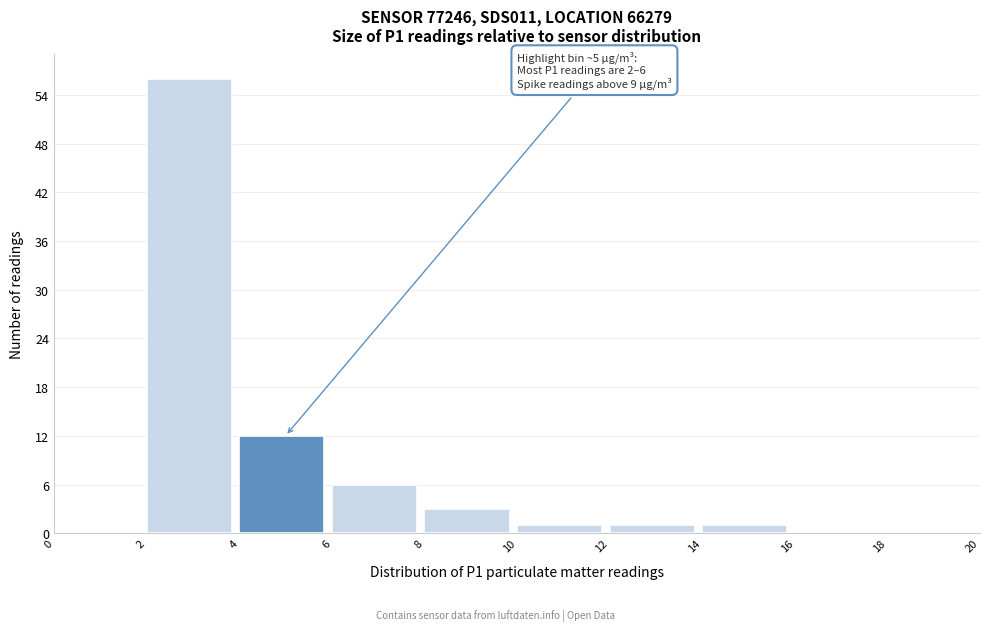

Over which range of the x-axis is the bar tallest?

2 to 4